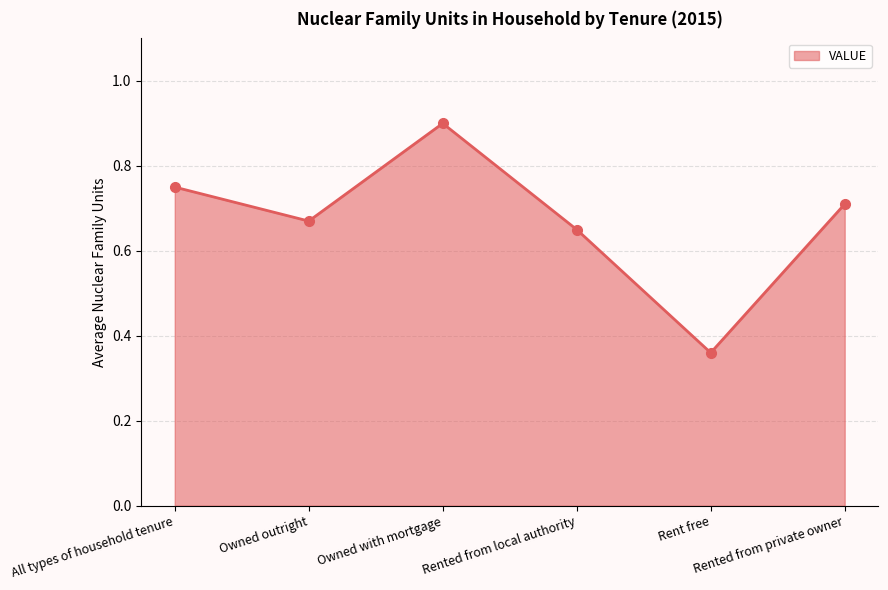

What is the greatest value displayed?

0.9